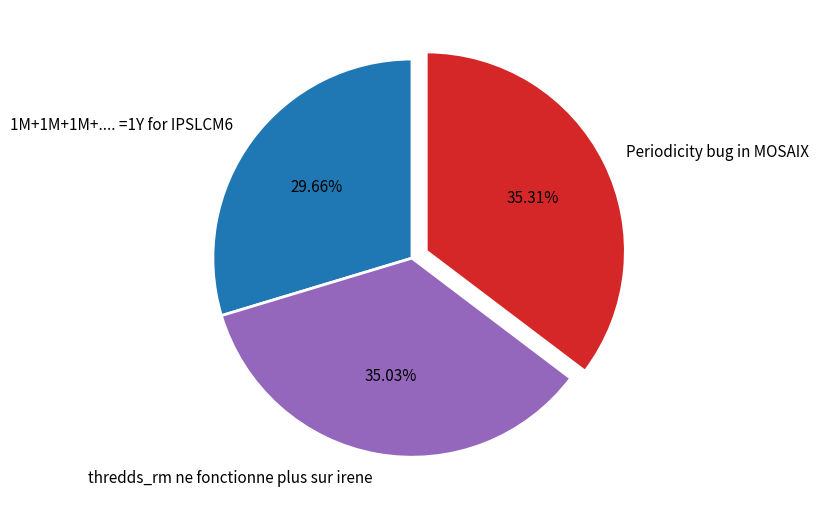

Which category has the smallest portion of the pie?

1M+1M+1M+.... =1Y for IPSLCM6